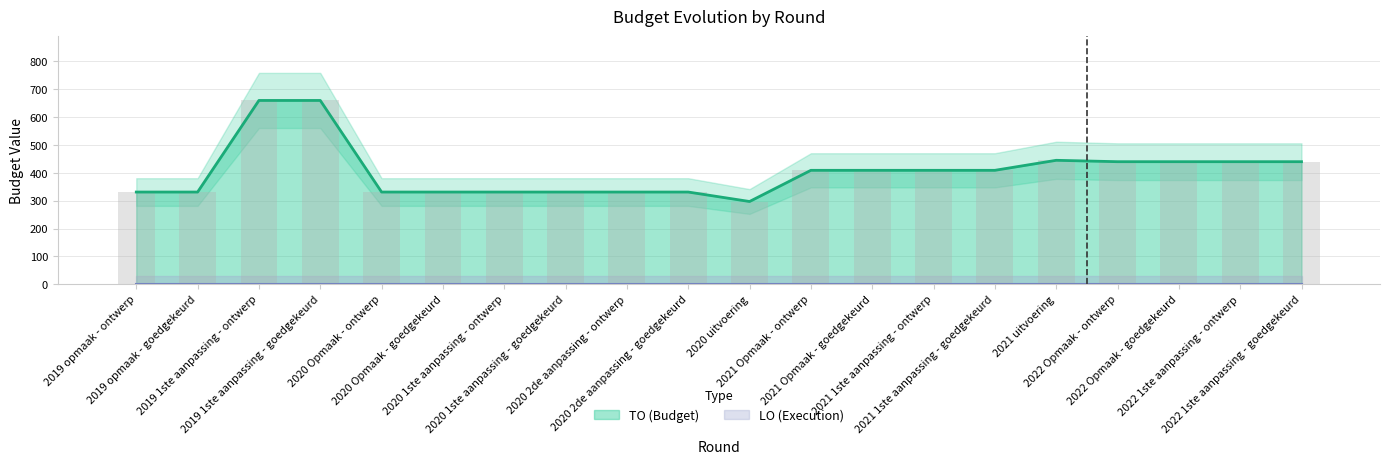

What is the label of the 10th bar from the right?

2020 uitvoering